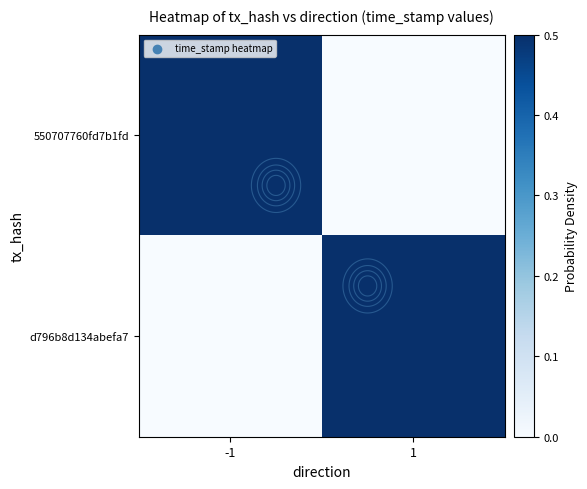

Which series has the largest total across all categories?

550707760fd7b1fd